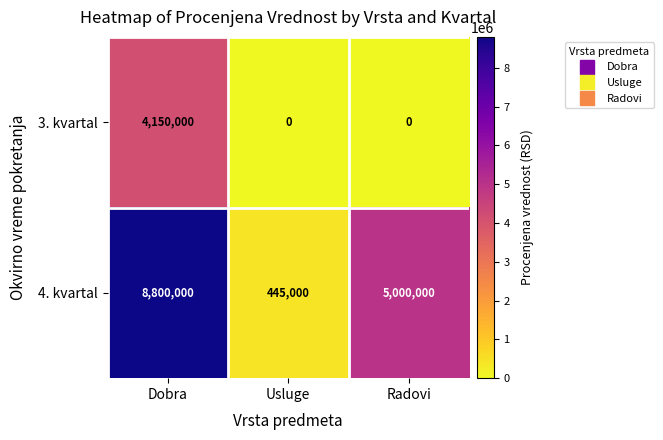

What is the difference between the maximum and minimum values in the 4. kvartal series?

8355000